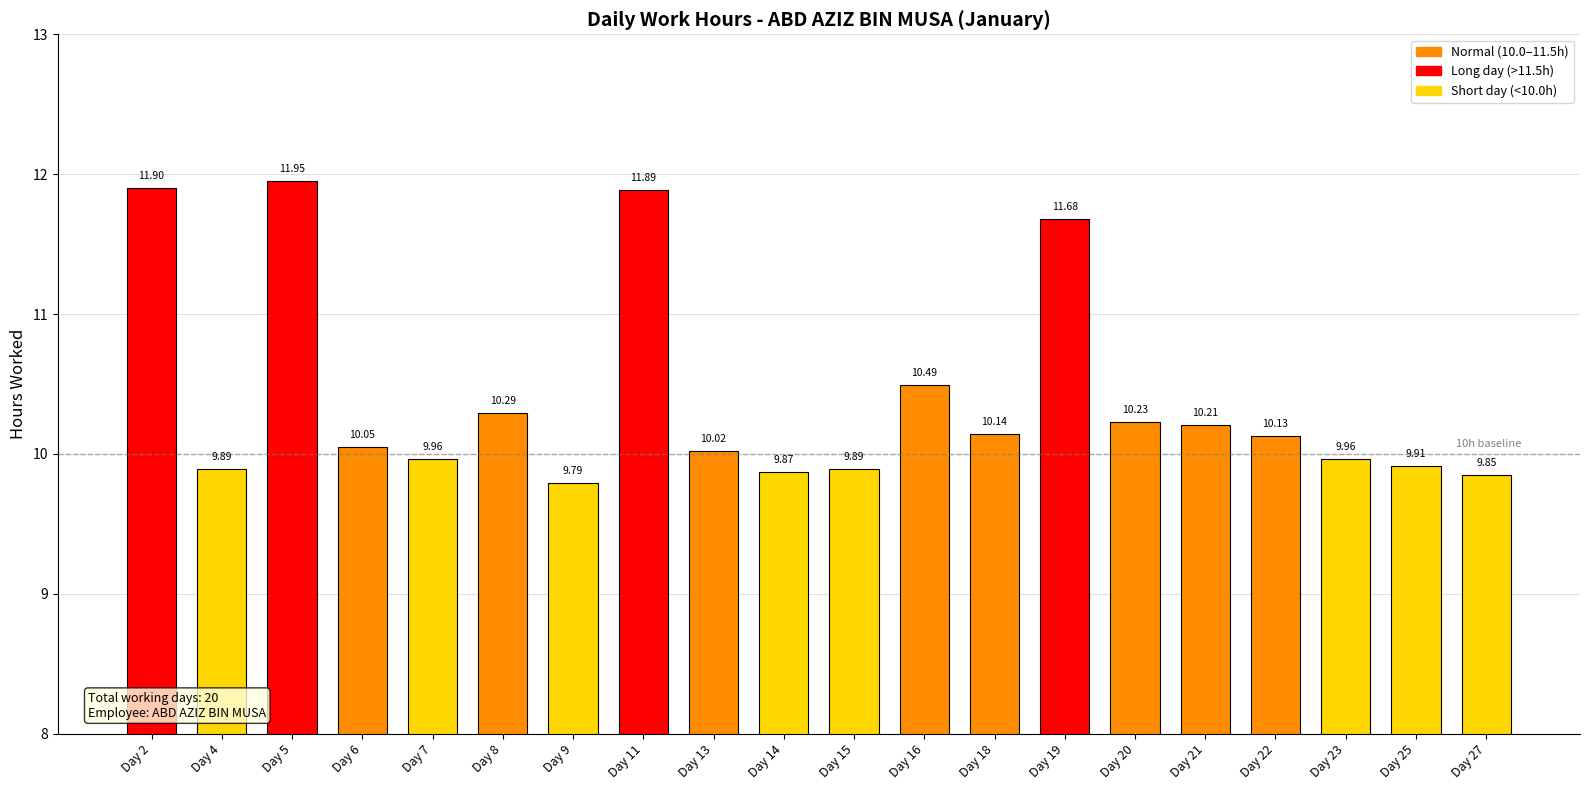

Between Day 20 and Day 5, which is larger?

Day 5